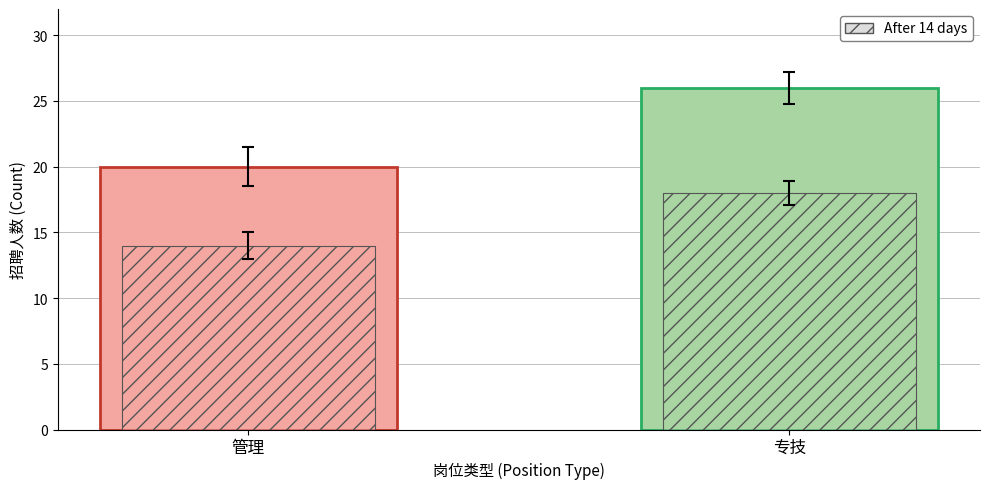

Between 管理 and 专技, which is larger?

专技